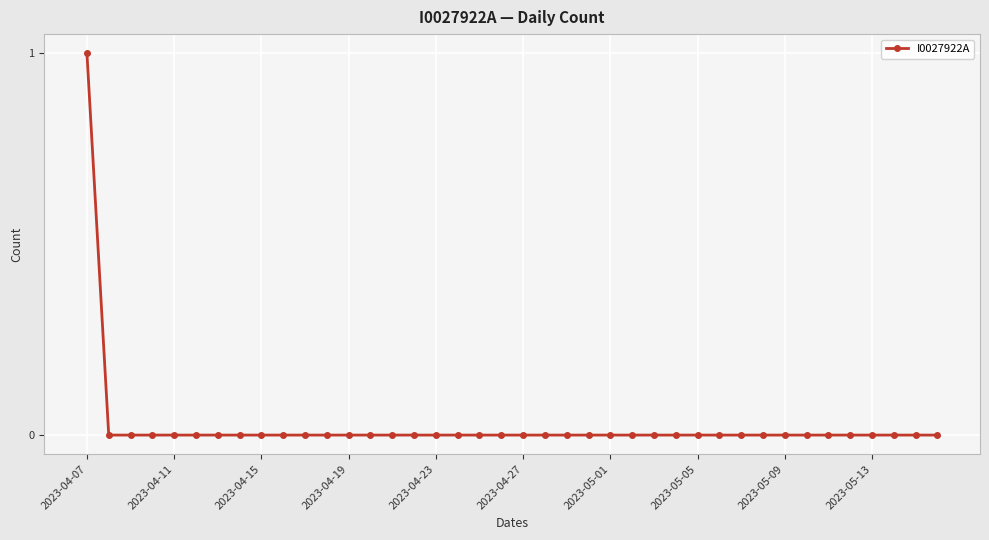

Which label corresponds to the largest value in the chart?

2023-04-07